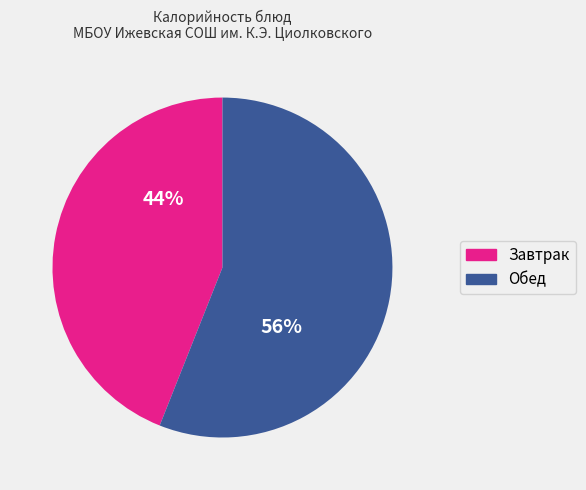

Is there any slice that represents more than half of the pie?

Yes